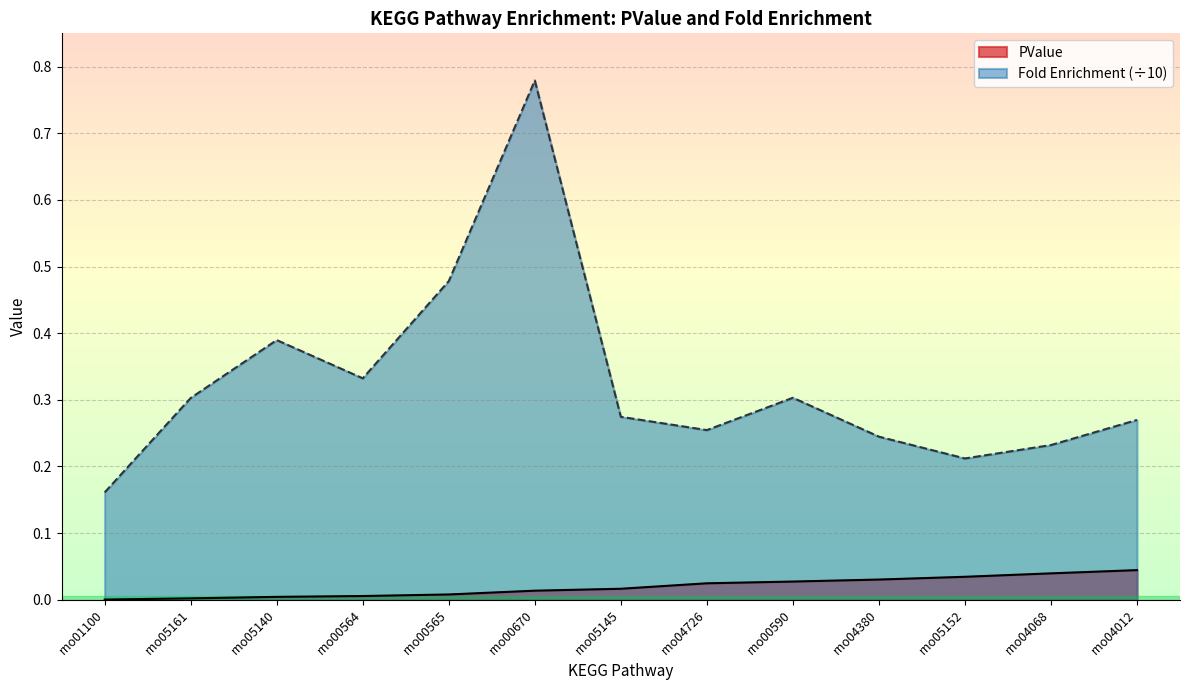

True or false: Fold Enrichment and PValue cross at least once.

False